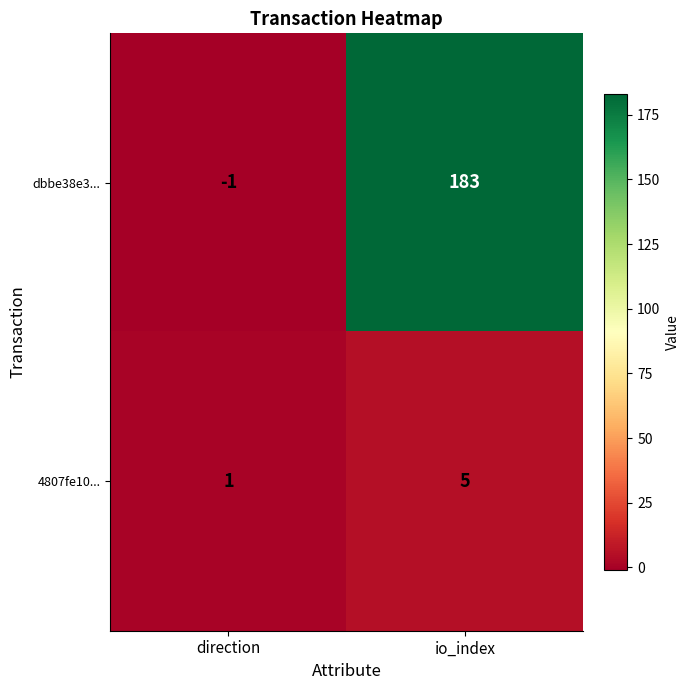

How many distinct data groups are displayed?

2